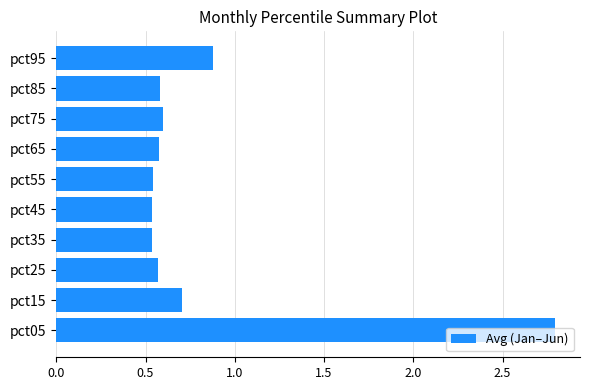

Where is the data nearest to the value 1?

pct95